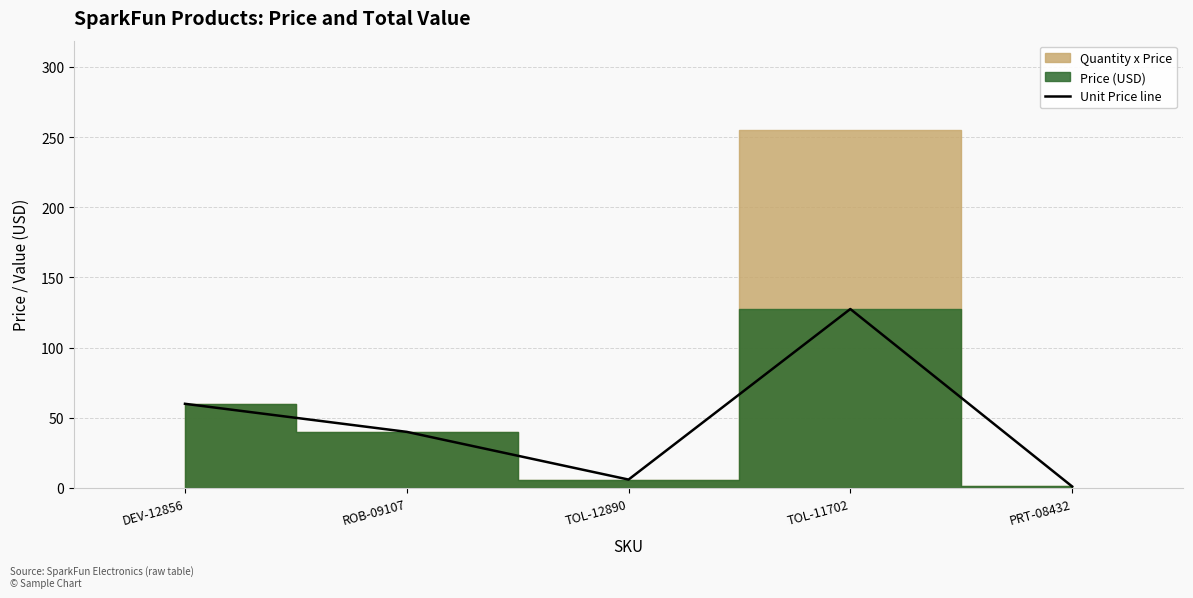

True or false: the data shows 13.9 at ROB-09107.

False